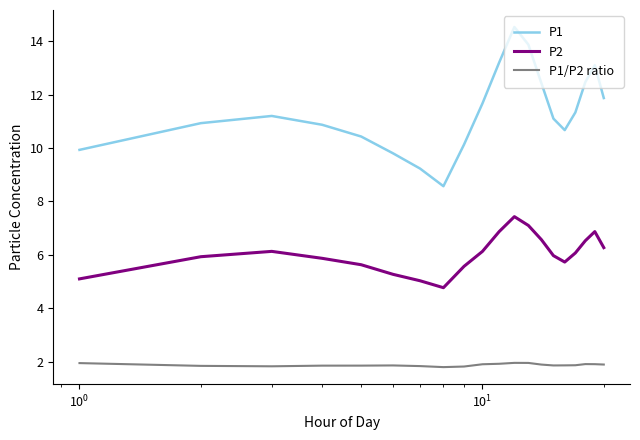

True or false: P1/P2 ratio has more than 2 points higher than both neighbors.

True